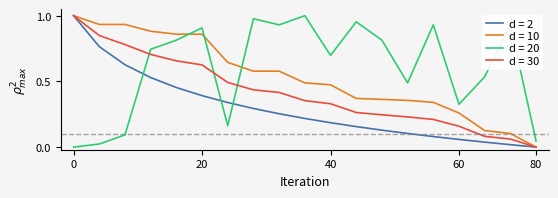

True or false: d = 30 and d = 20 cross at least once.

True